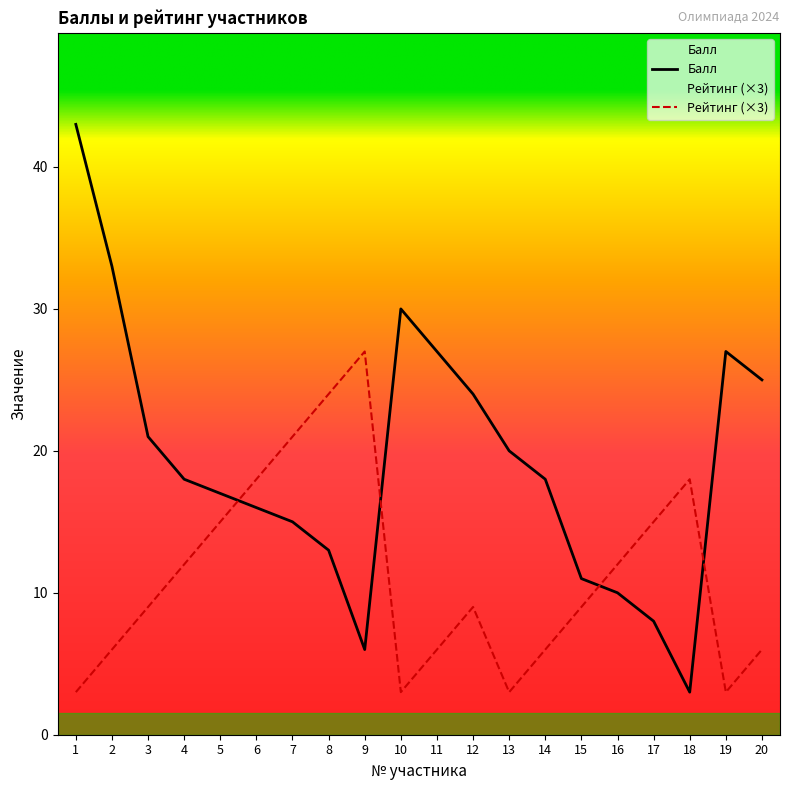

Reading left to right, list all the values displayed in this chart.

Балл: 1=43	2=33	3=21	4=18	5=17	6=16	7=15	8=13	9=6	10=30	11=27	12=24	13=20	14=18	15=11	16=10	17=8	18=3	19=27	20=25
Рейтинг: 1=3	2=6	3=9	4=12	5=15	6=18	7=21	8=24	9=27	10=3	11=6	12=9	13=3	14=6	15=9	16=12	17=15	18=18	19=3	20=6